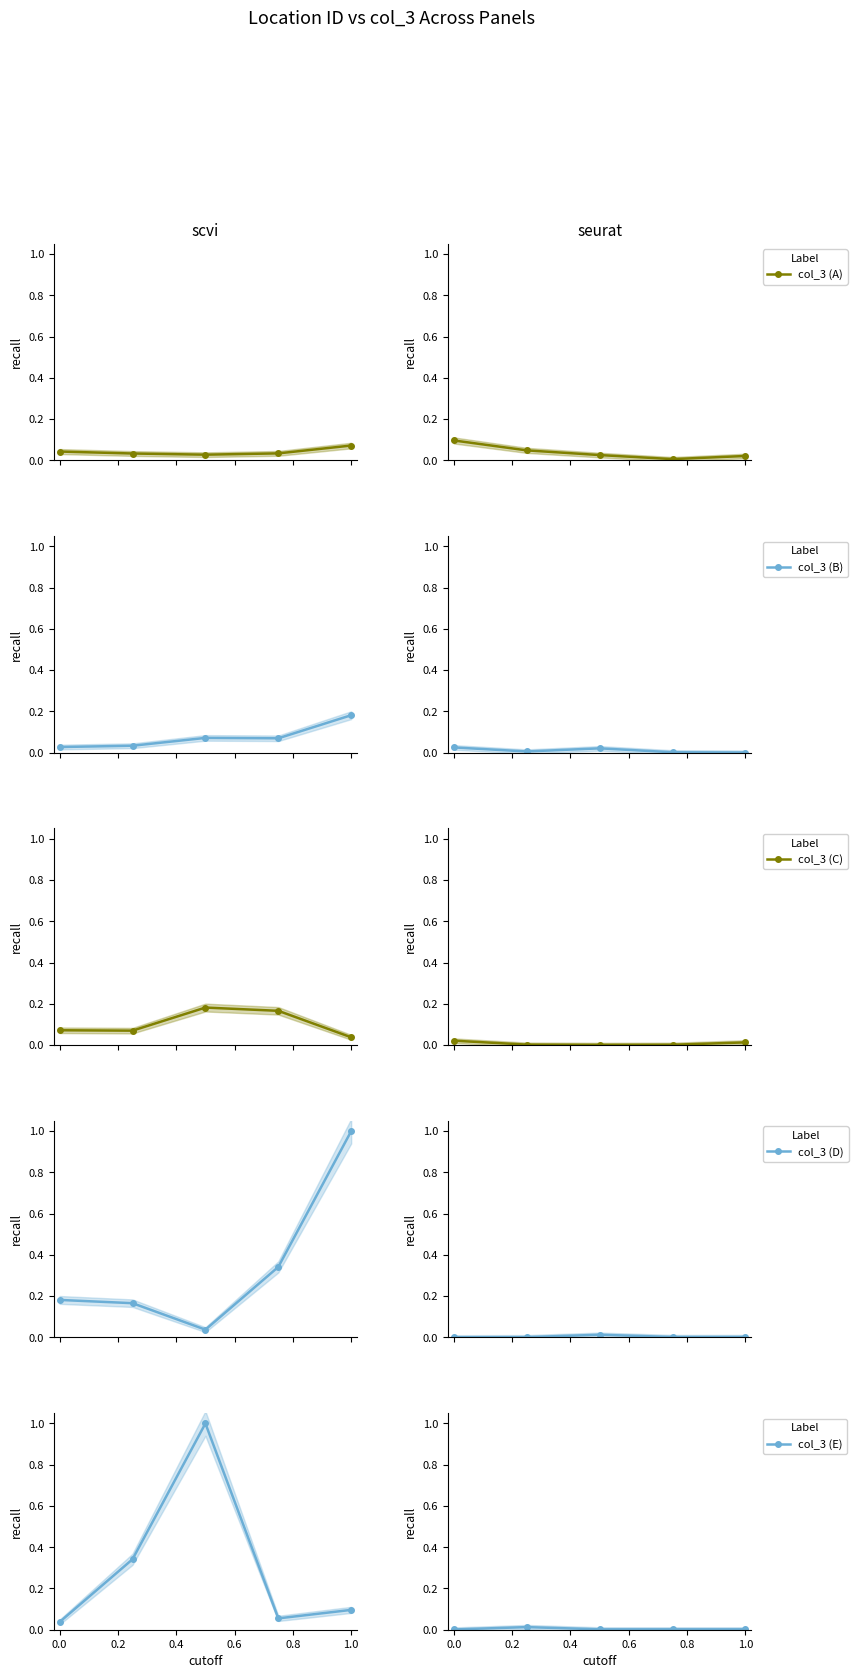

The col_3 (A) series shows 0.0 at 0.0. True or false?

False